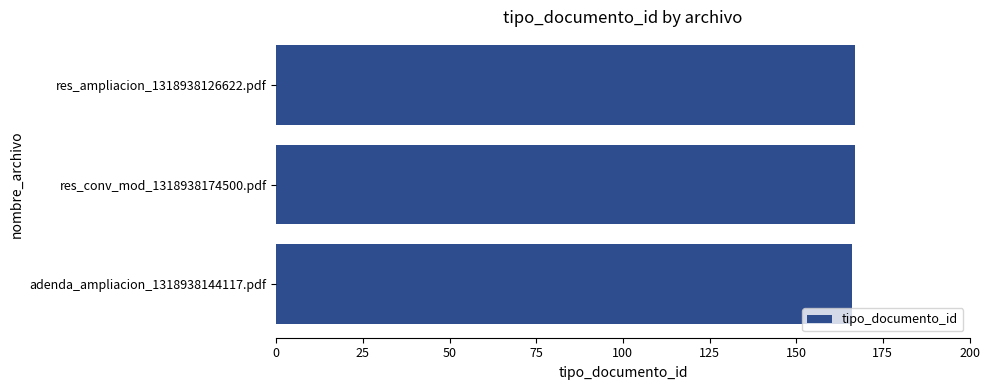

What is the ratio of the value at adenda_ampliacion_1318938144117.pdf to the value at res_ampliacion_1318938126622.pdf?

1.0